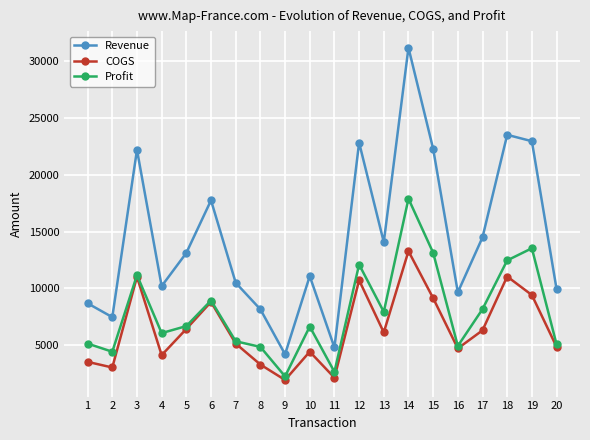

What is the greatest value displayed?

31187